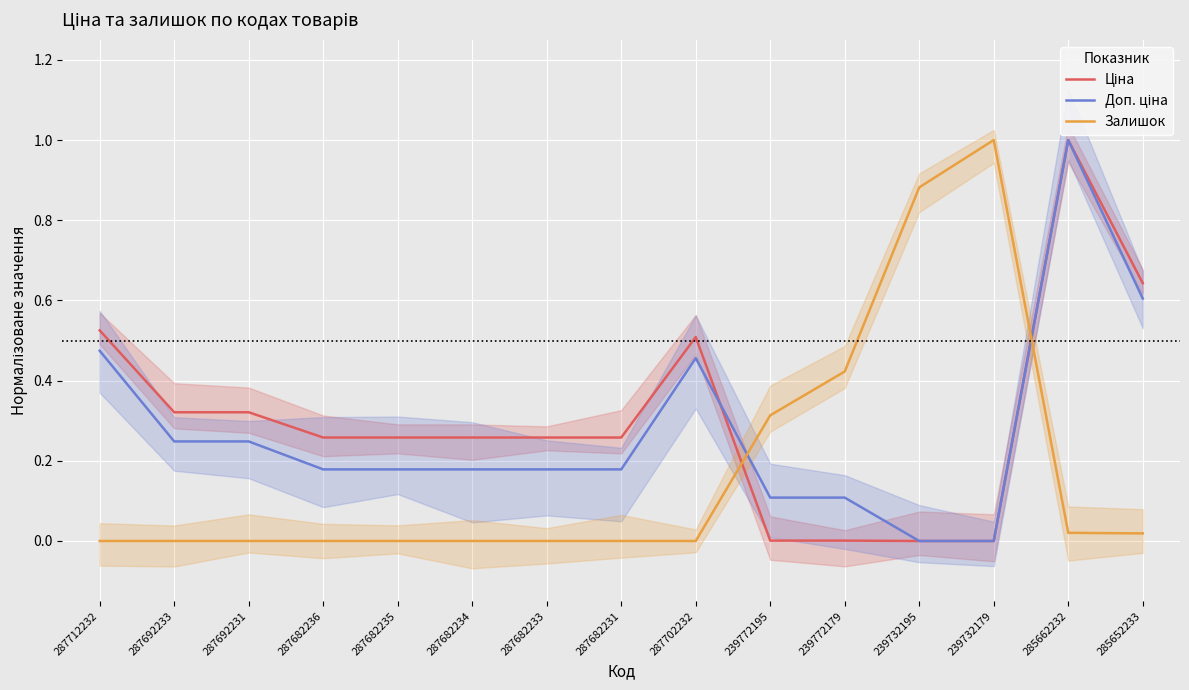

Reading left to right, extract all data points from this chart.

Ціна: 0.5	0.3	0.3	0.3	0.3	0.3	0.3	0.3	0.5	0.0	0.0	0.0	0.0	1.0	0.6
Доп. ціна: 0.5	0.2	0.2	0.2	0.2	0.2	0.2	0.2	0.5	0.1	0.1	0.0	0.0	1.0	0.6
Залишок: 0.0	0.0	0.0	0.0	0.0	0.0	0.0	0.0	0.0	0.3	0.4	0.9	1.0	0.0	0.0